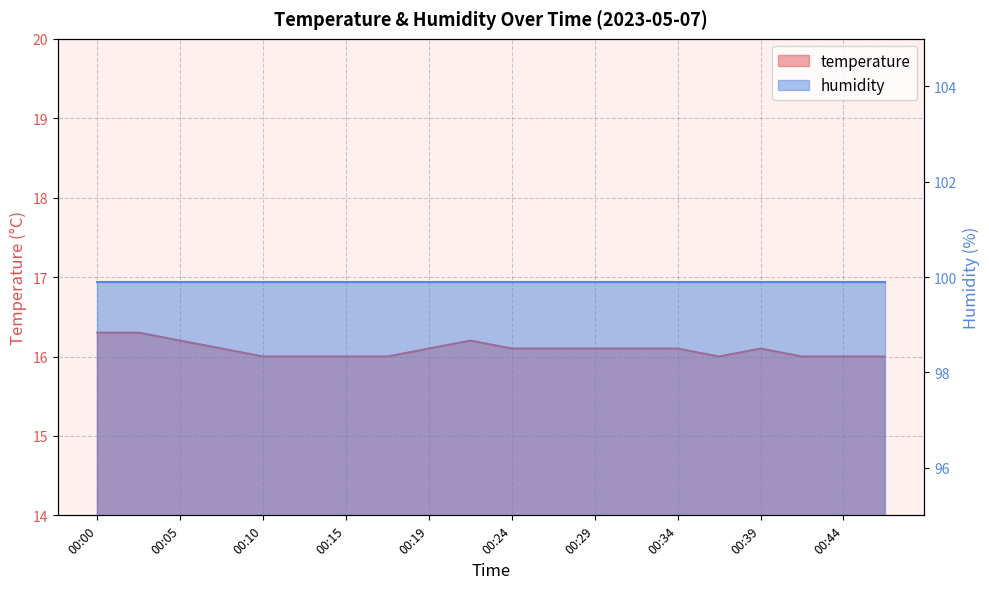

What is the minimum value shown in the chart?

16.0